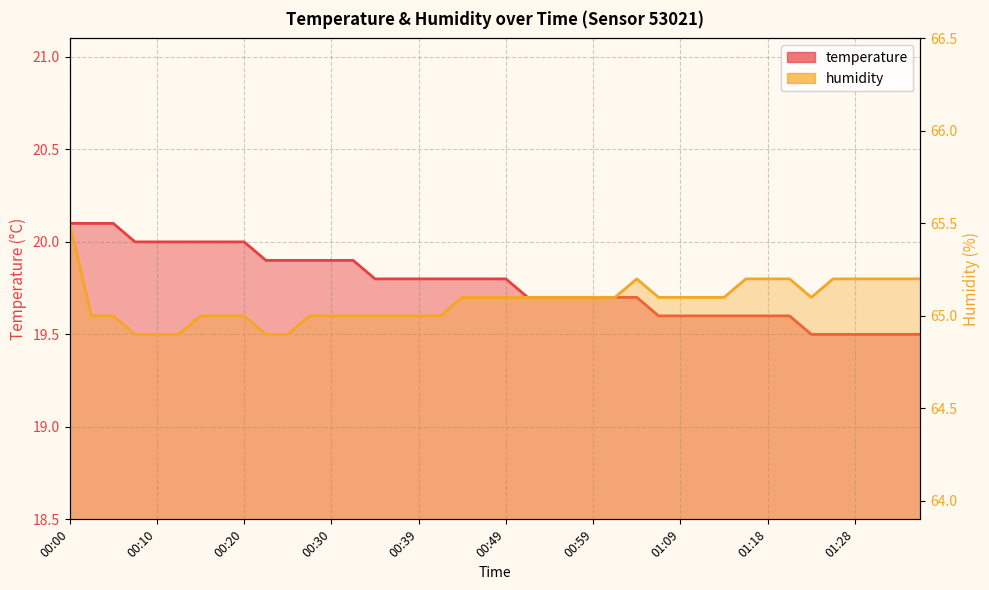

What is the label of the 40th point from the right?

00:00